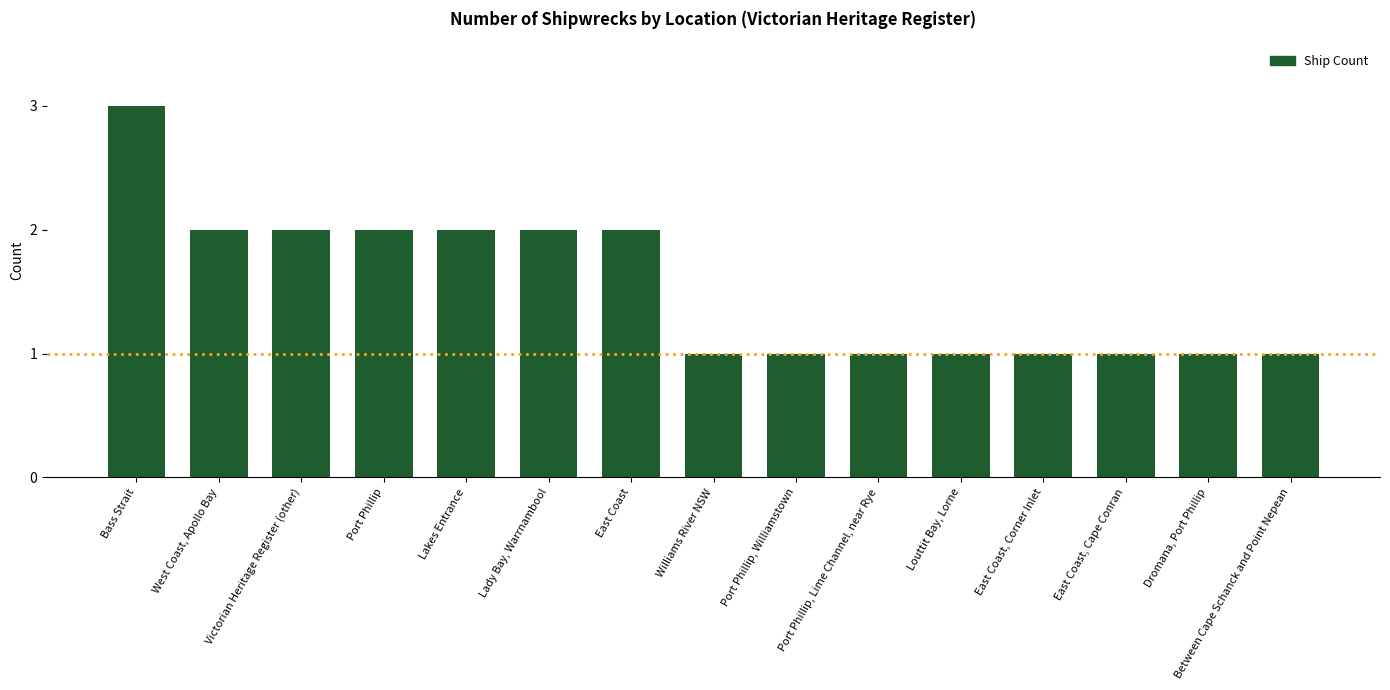

Reading right to left, extract all data points from this chart.

1	1	1	1	1	1	1	1	2	2	2	2	2	2	3